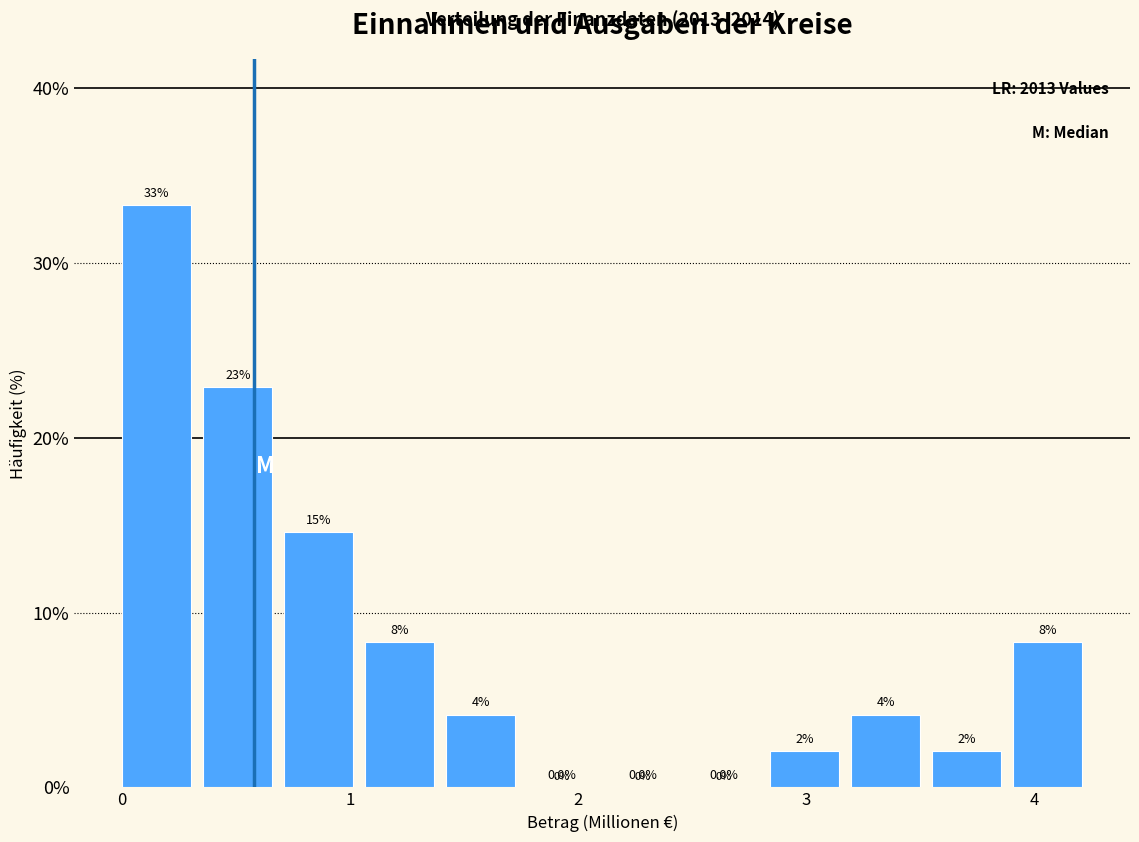

Around what value on the x-axis is the tallest bar? Give the approximate position of its centre, as read against the axis.

0.2